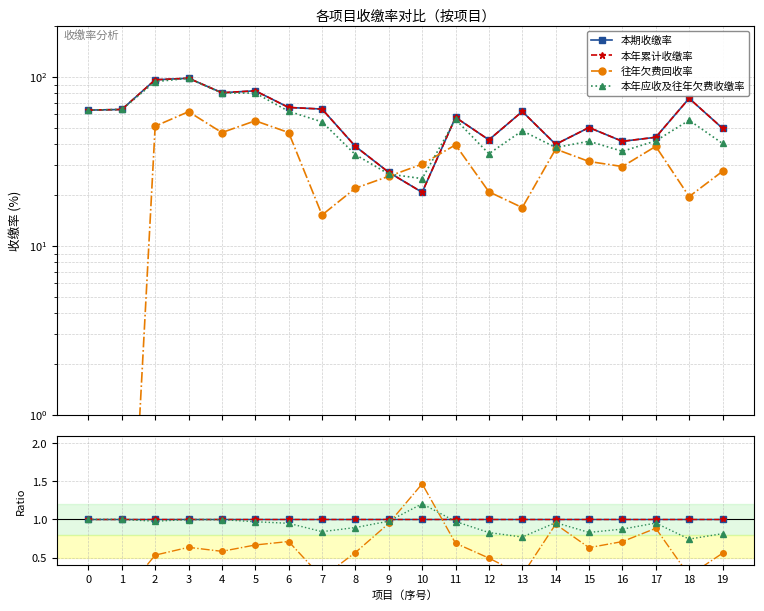

Count the number of data series in this chart.

4